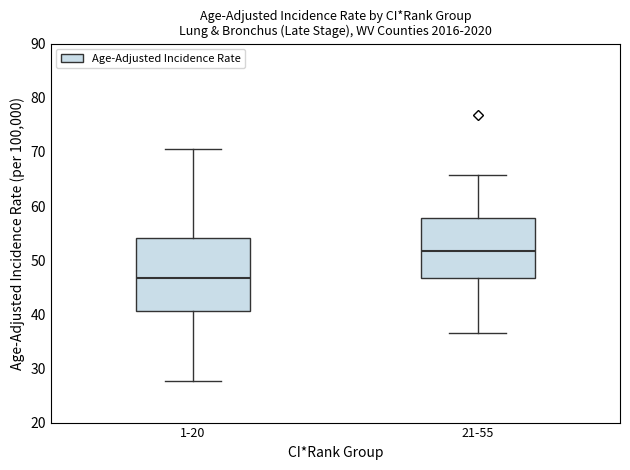

Which box's median line is the highest?

21-55